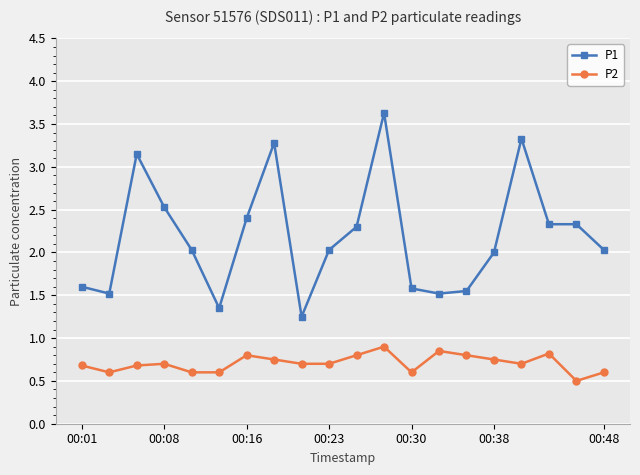

Does the chart have visible grid lines?

Yes